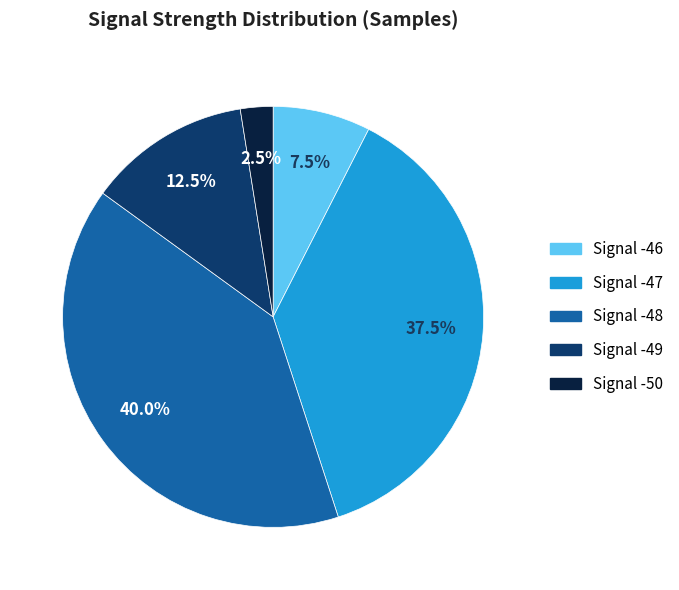

How many slices are in this pie chart?

5